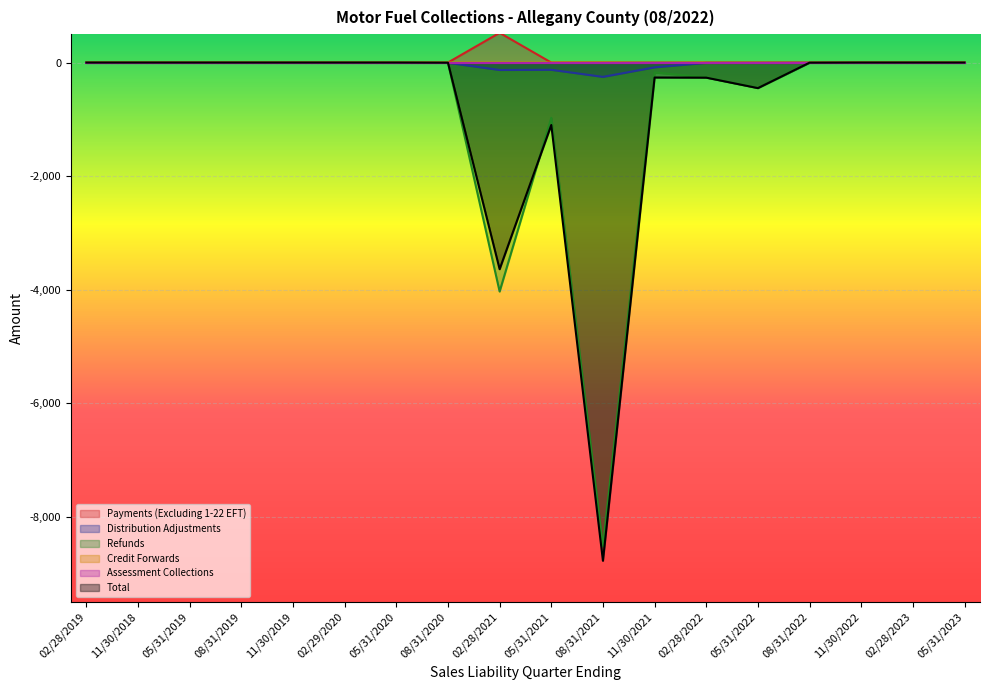

What is the maximum value shown in the chart?

523.9